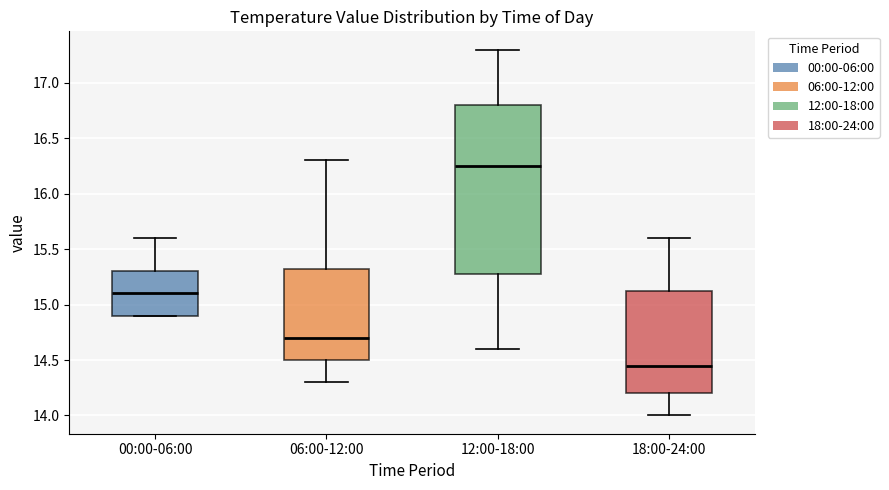

Where does the lower whisker of the box for 18:00-24:00 end on the y-axis? The values are not printed on the chart, so give them approximately, as read against the axis.

14.00